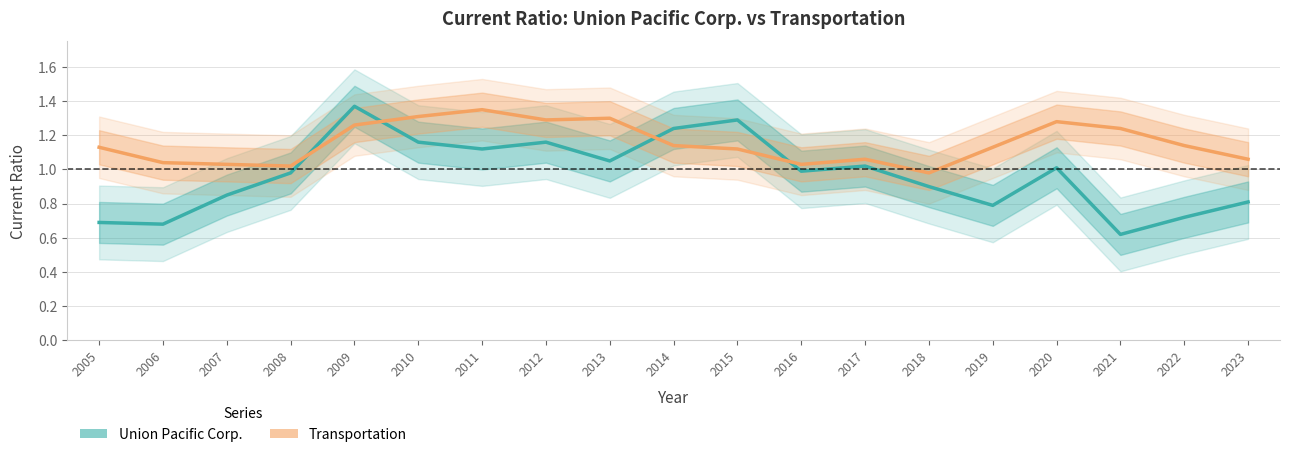

What is the value of the Transportation point at the 2nd from the left?

1.0